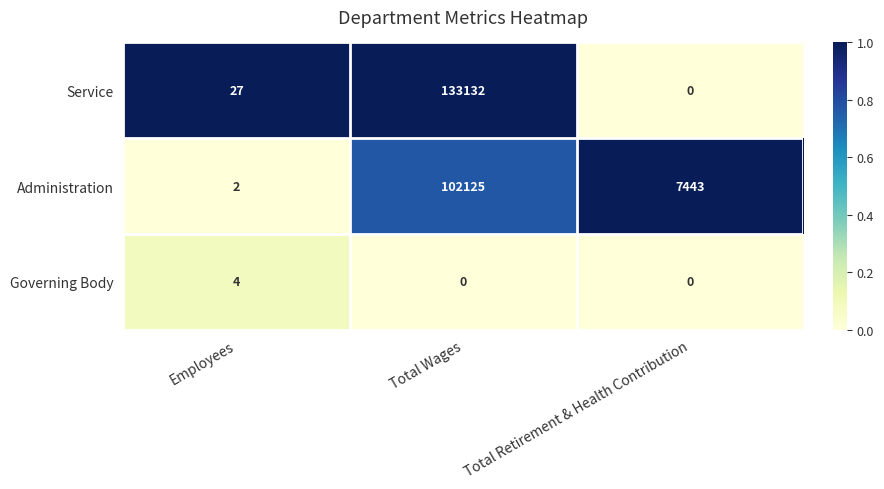

Reading right to left, list all the values displayed in this chart.

Service: Total Retirement & Health Contribution=0	Total Wages=133132	Employees=27
Administration: Total Retirement & Health Contribution=7443	Total Wages=102125	Employees=2
Governing Body: Total Retirement & Health Contribution=0	Total Wages=0	Employees=4